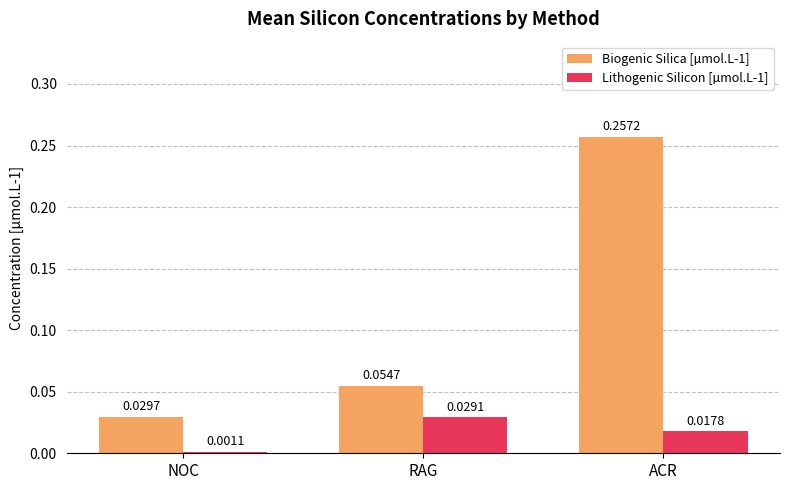

What is the label of the 3rd bar from the right?

NOC